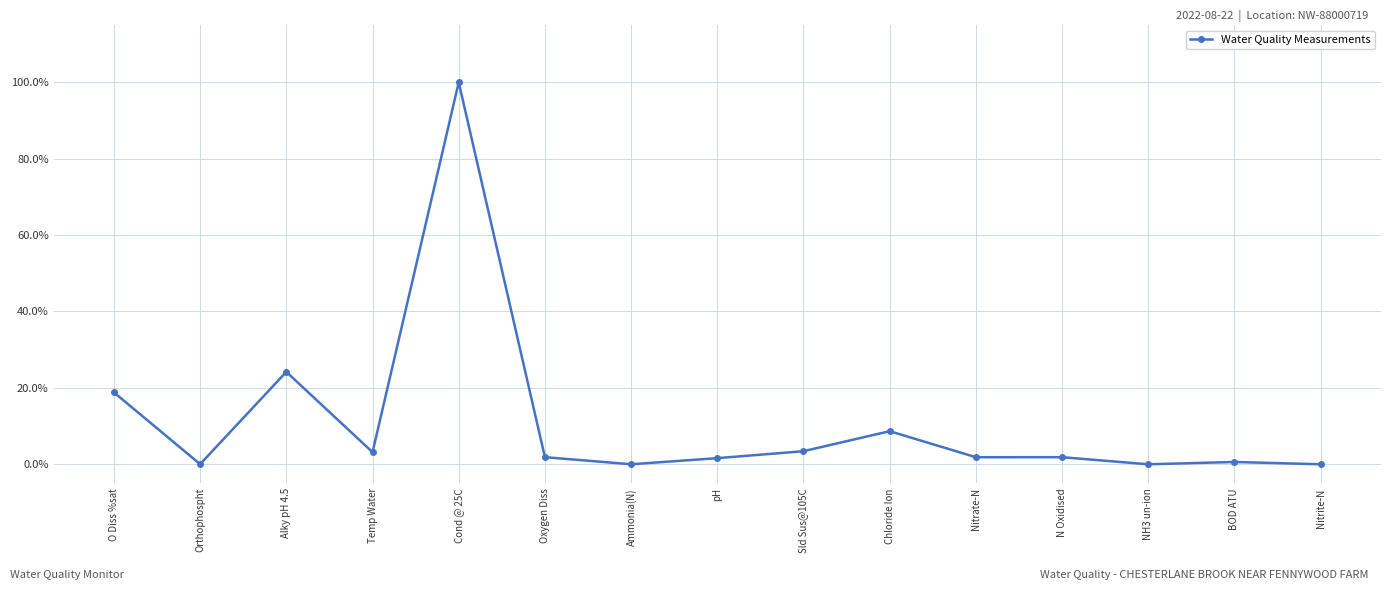

Where is the first local maximum?

Alky pH 4.5